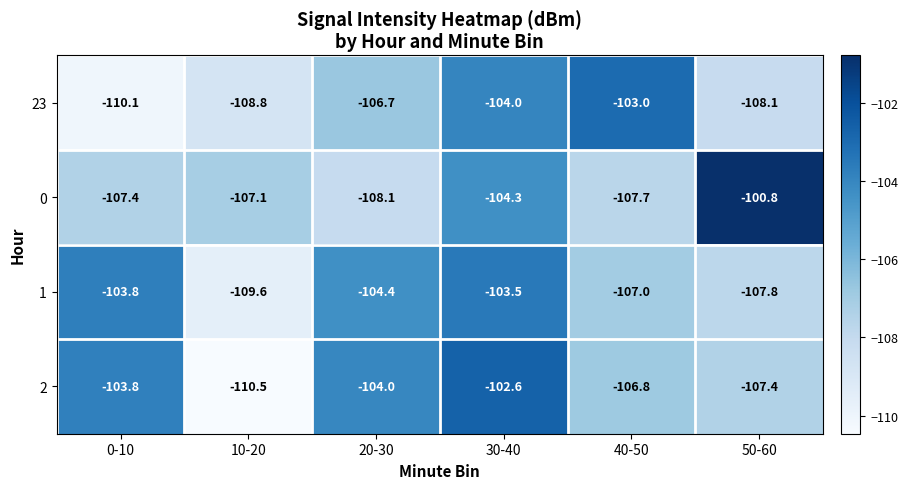

True or false: 23 has a value of -149.5 at 40-50.

False